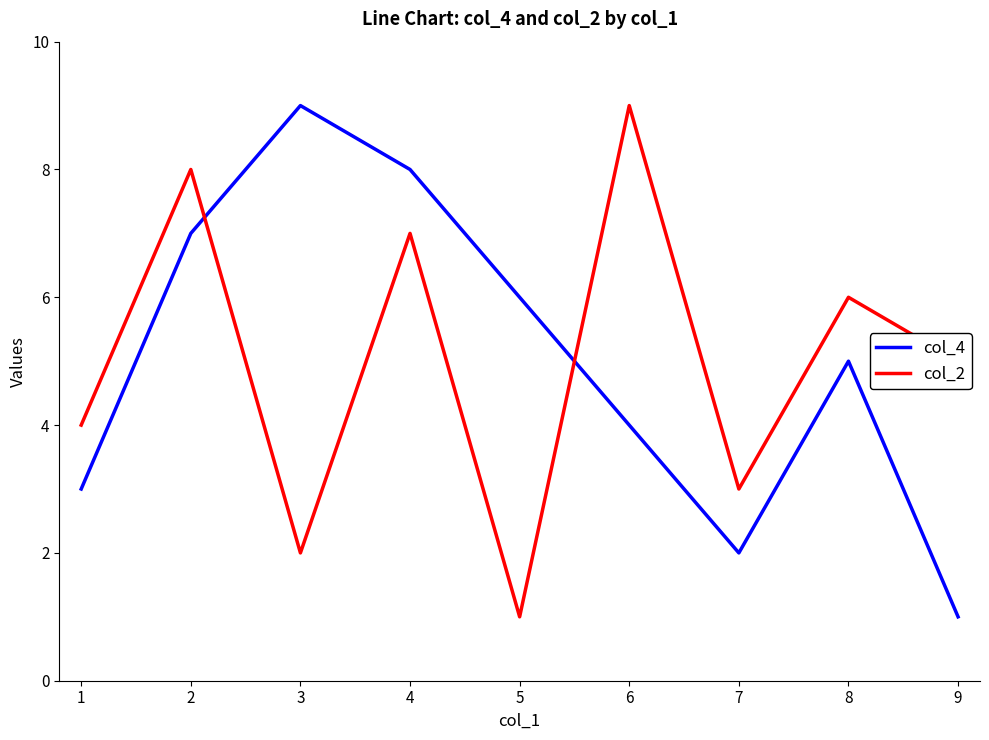

What is the difference between the maximum and minimum values in the col_4 series?

8